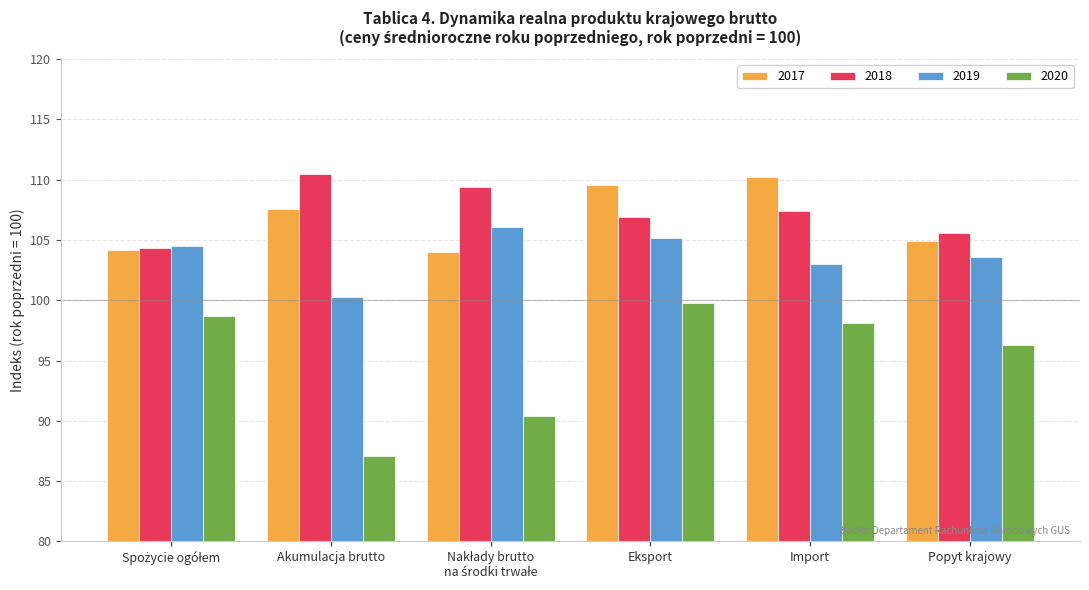

What is the minimum value shown in the chart?

87.1